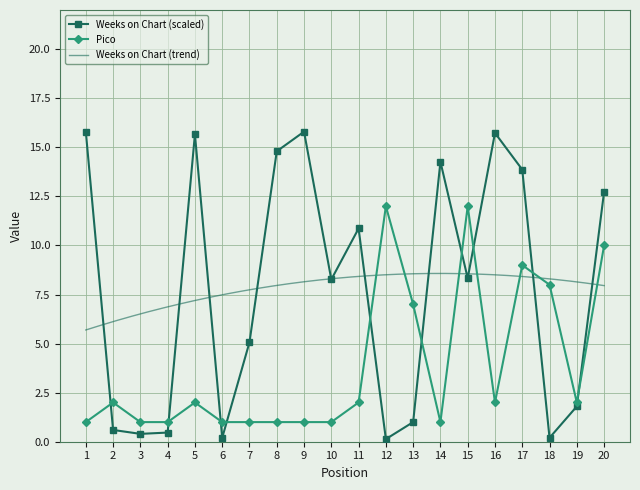

How many interior local peaks does the Weeks on Chart series have?

5